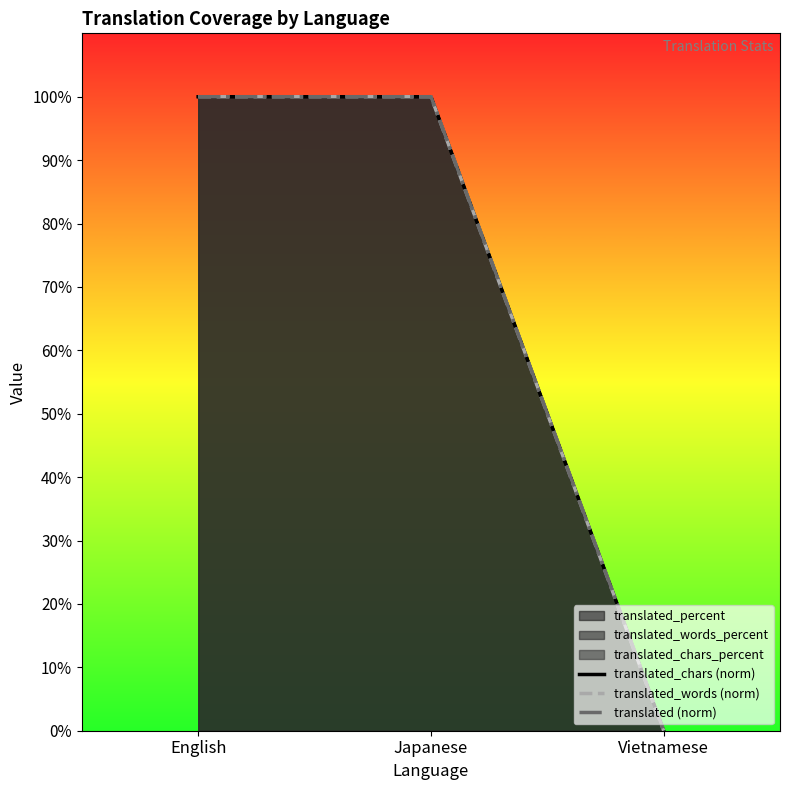

Is it true that translated_words (norm) equals 100 at English?

True